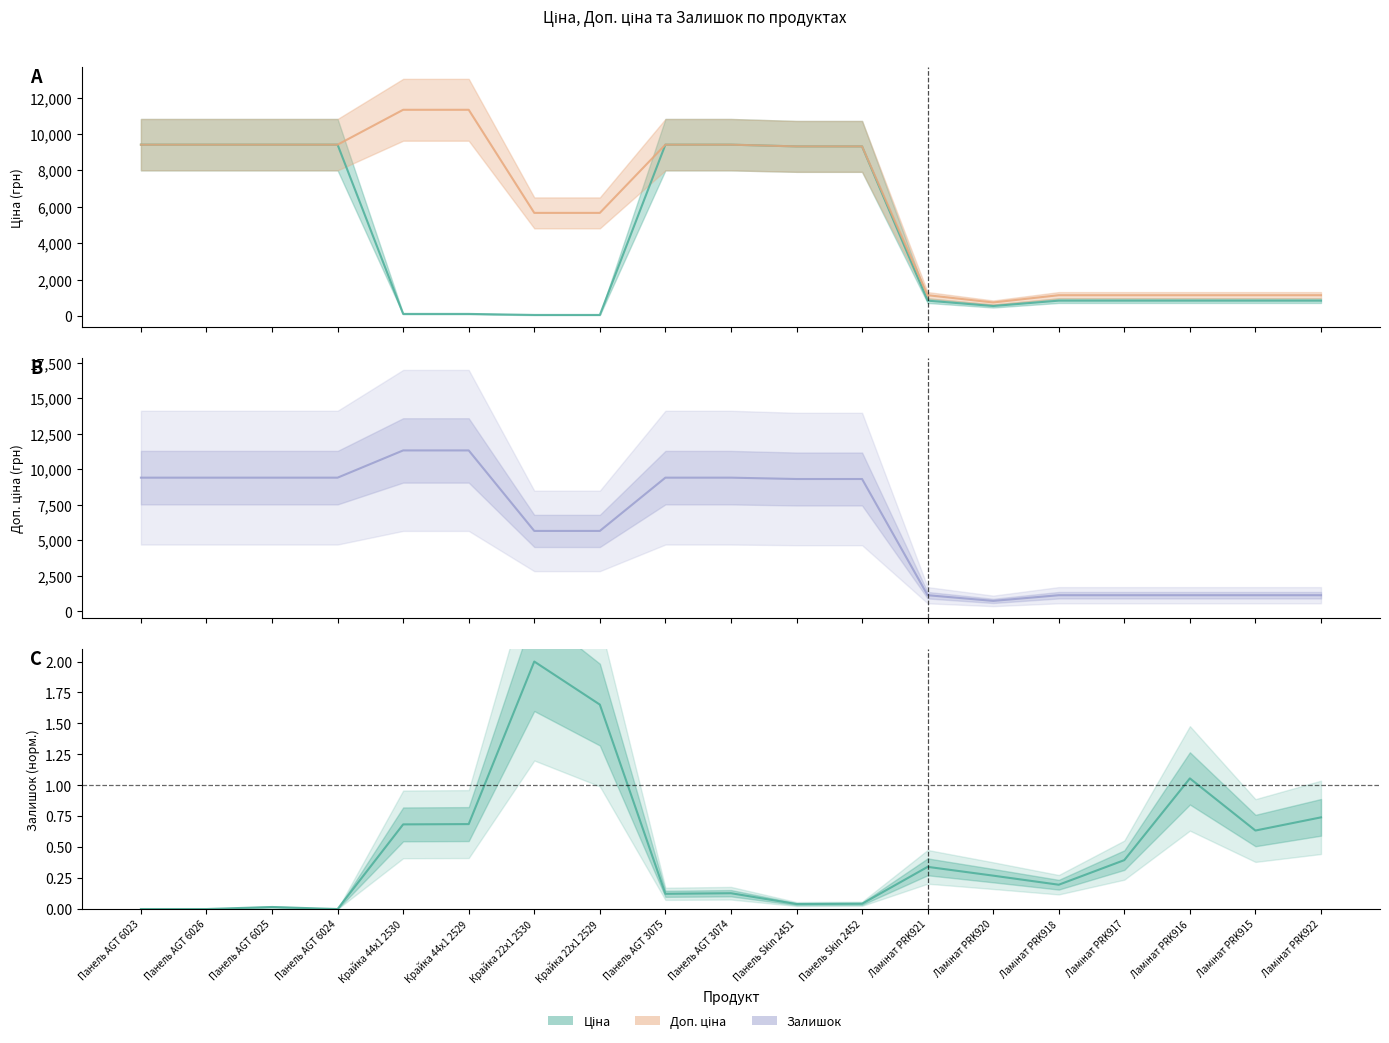

What is the highest value of the Доп. ціна series?

11334.0